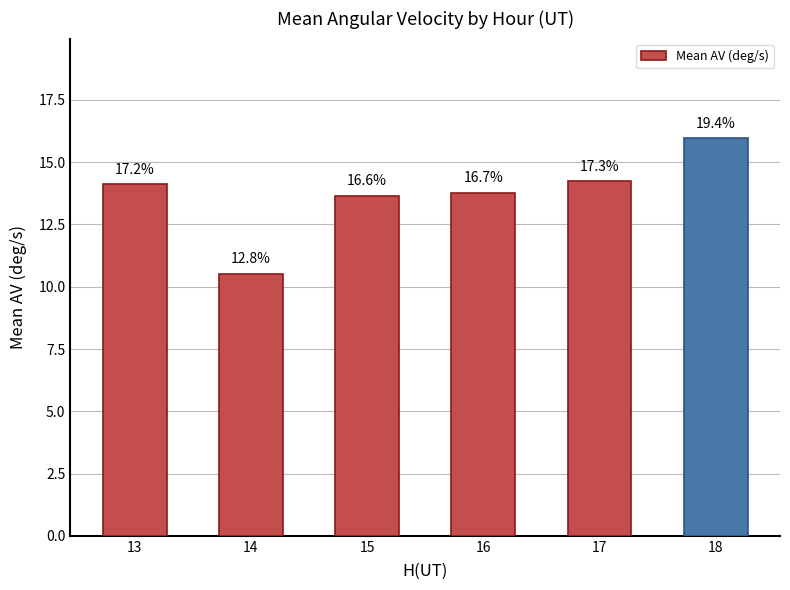

What is the difference between the second highest and minimum values?

3.7